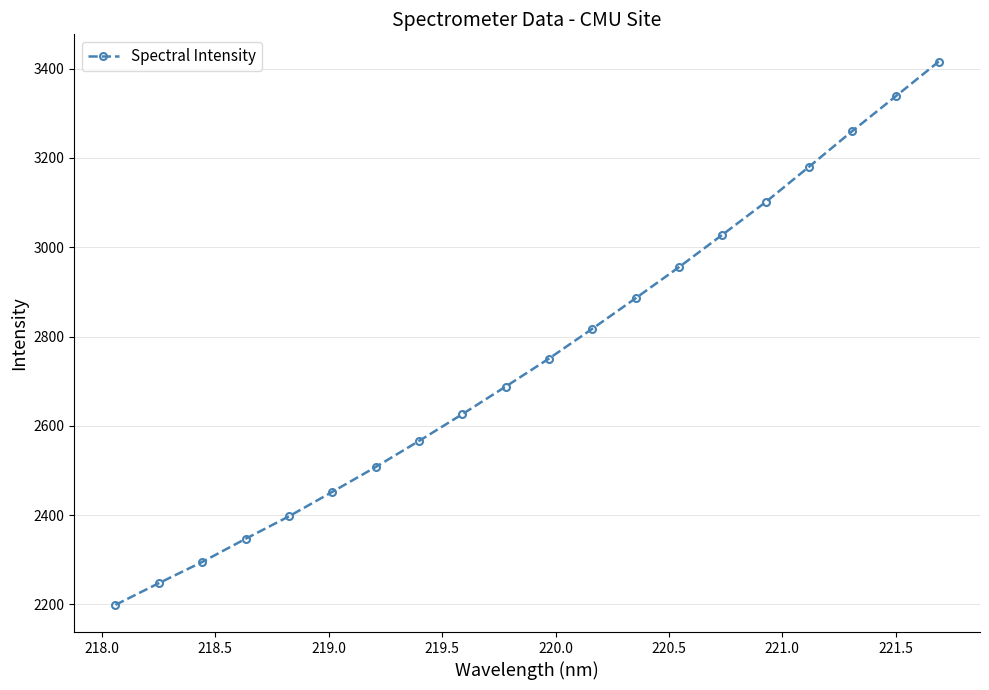

What is the sum of all values?

55058.2